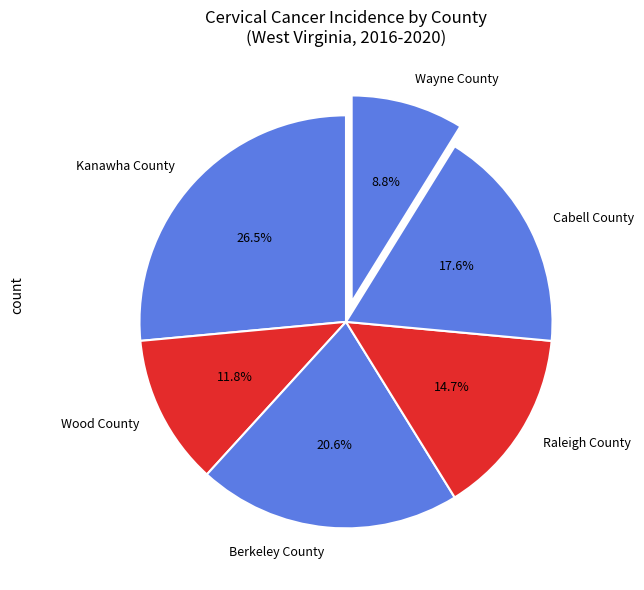

Is it true that Wayne County is 9% of the pie?

True